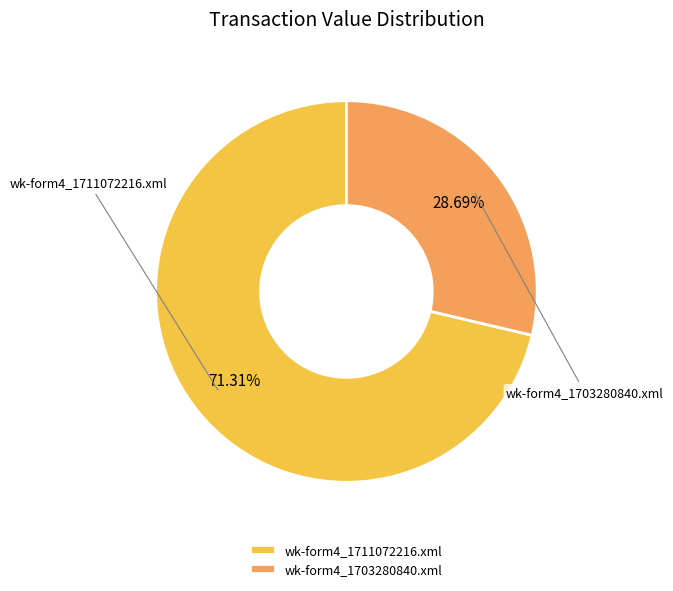

How many segments does this pie chart have?

2